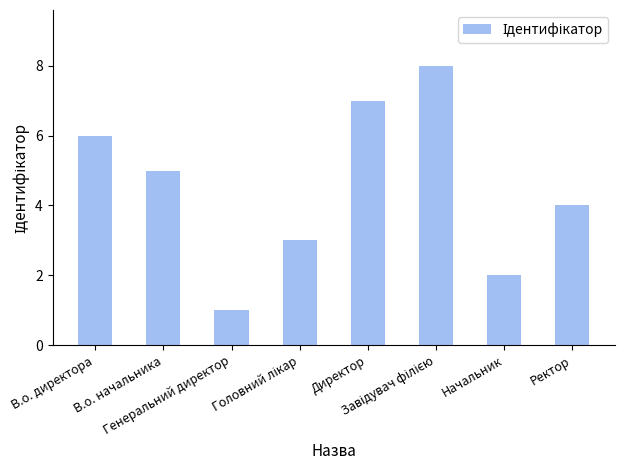

What is the difference between the maximum and minimum values?

7